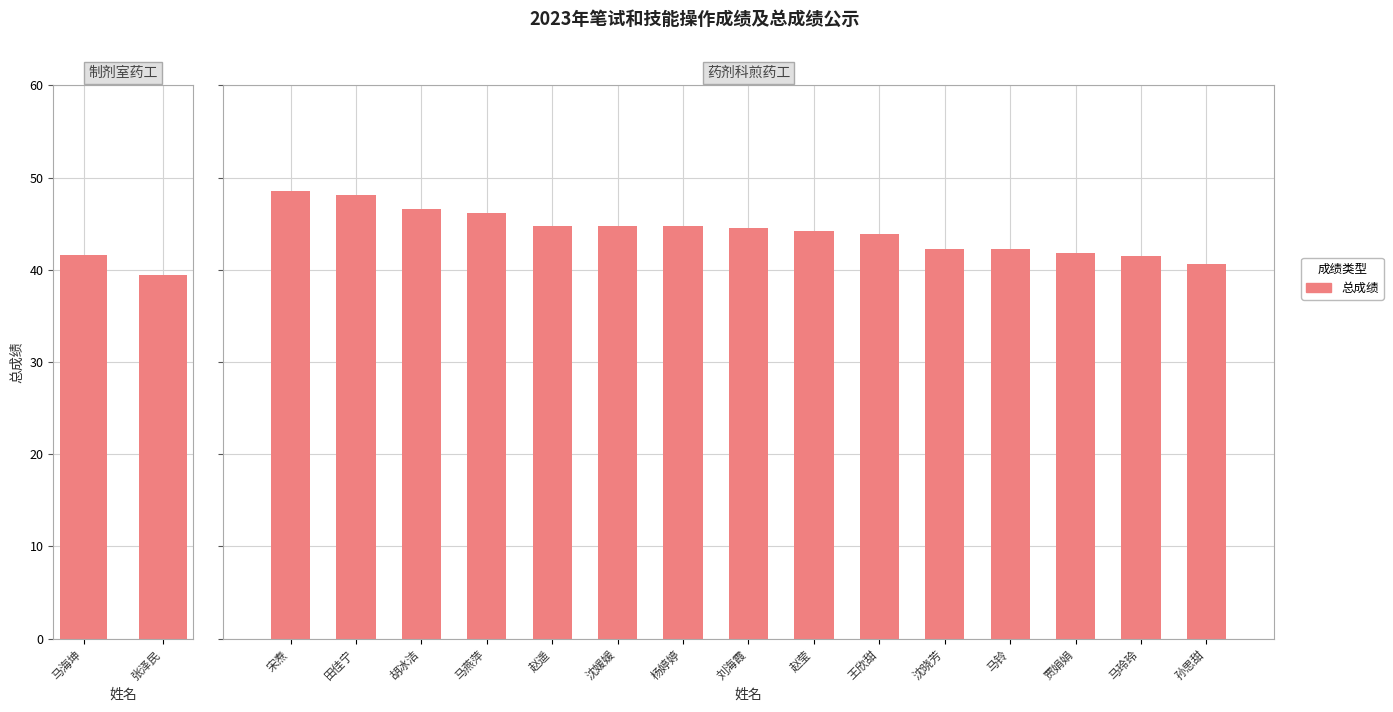

What is the value of the 6th bar from the left?

44.8